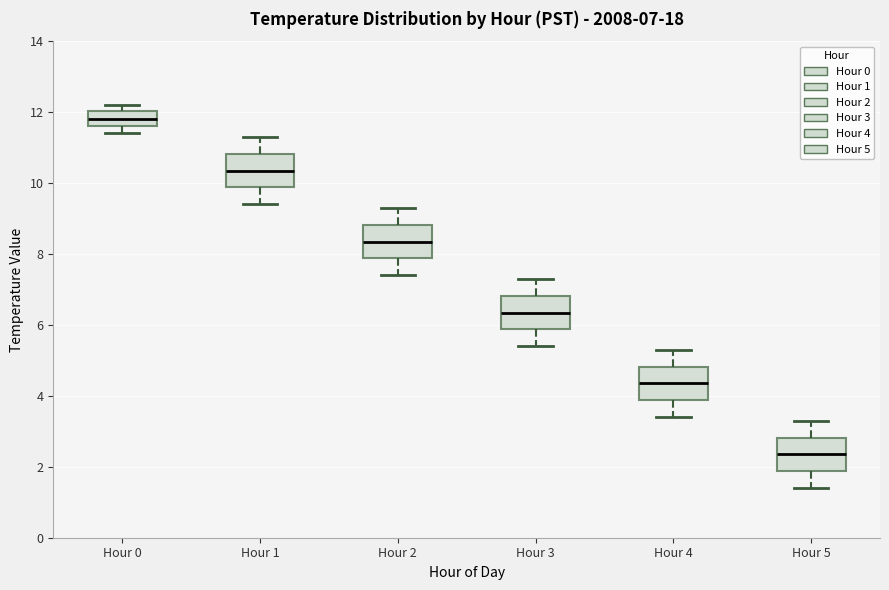

Which box's median line is the lowest?

Hour 5